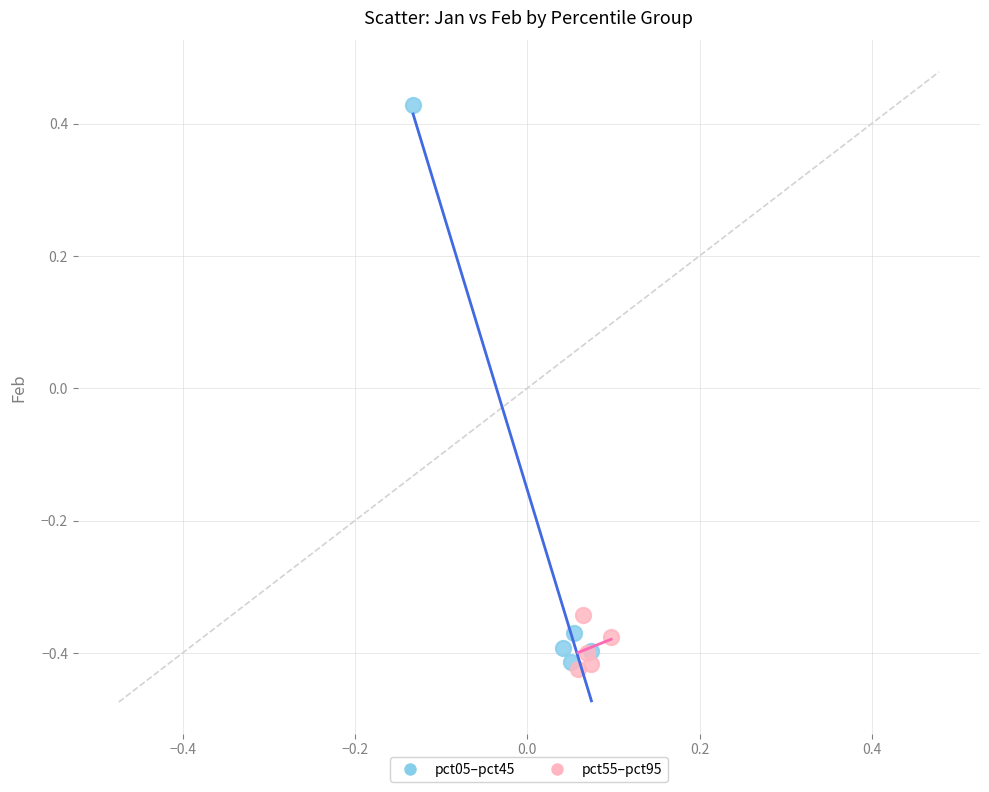

Which series contains the highest Y value?

pct05–pct45